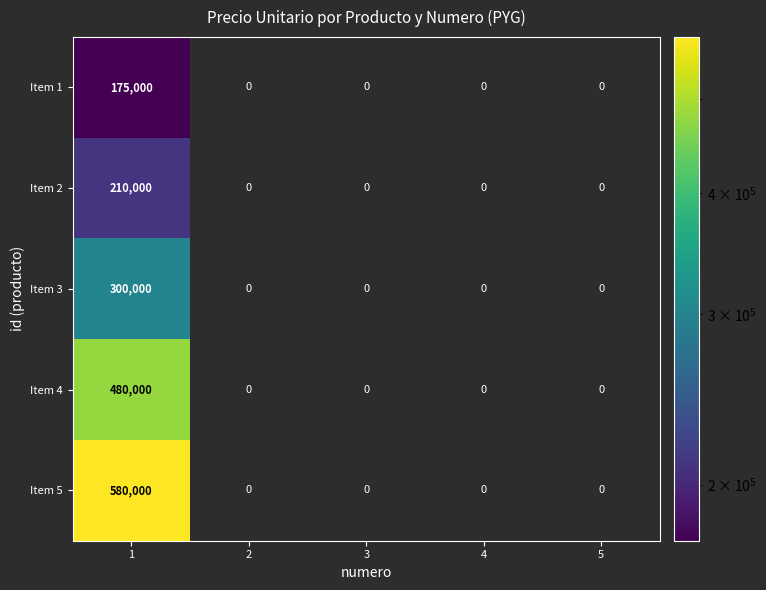

The Item 5 series shows 0 at 4. True or false?

True